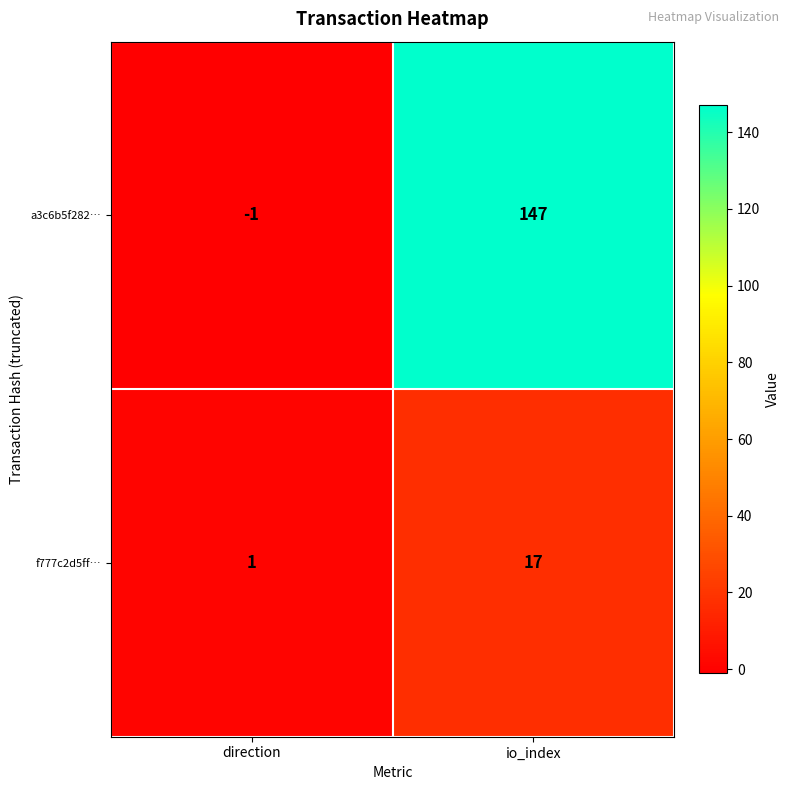

How many data points in f777c2d5ff… are less than 17?

1